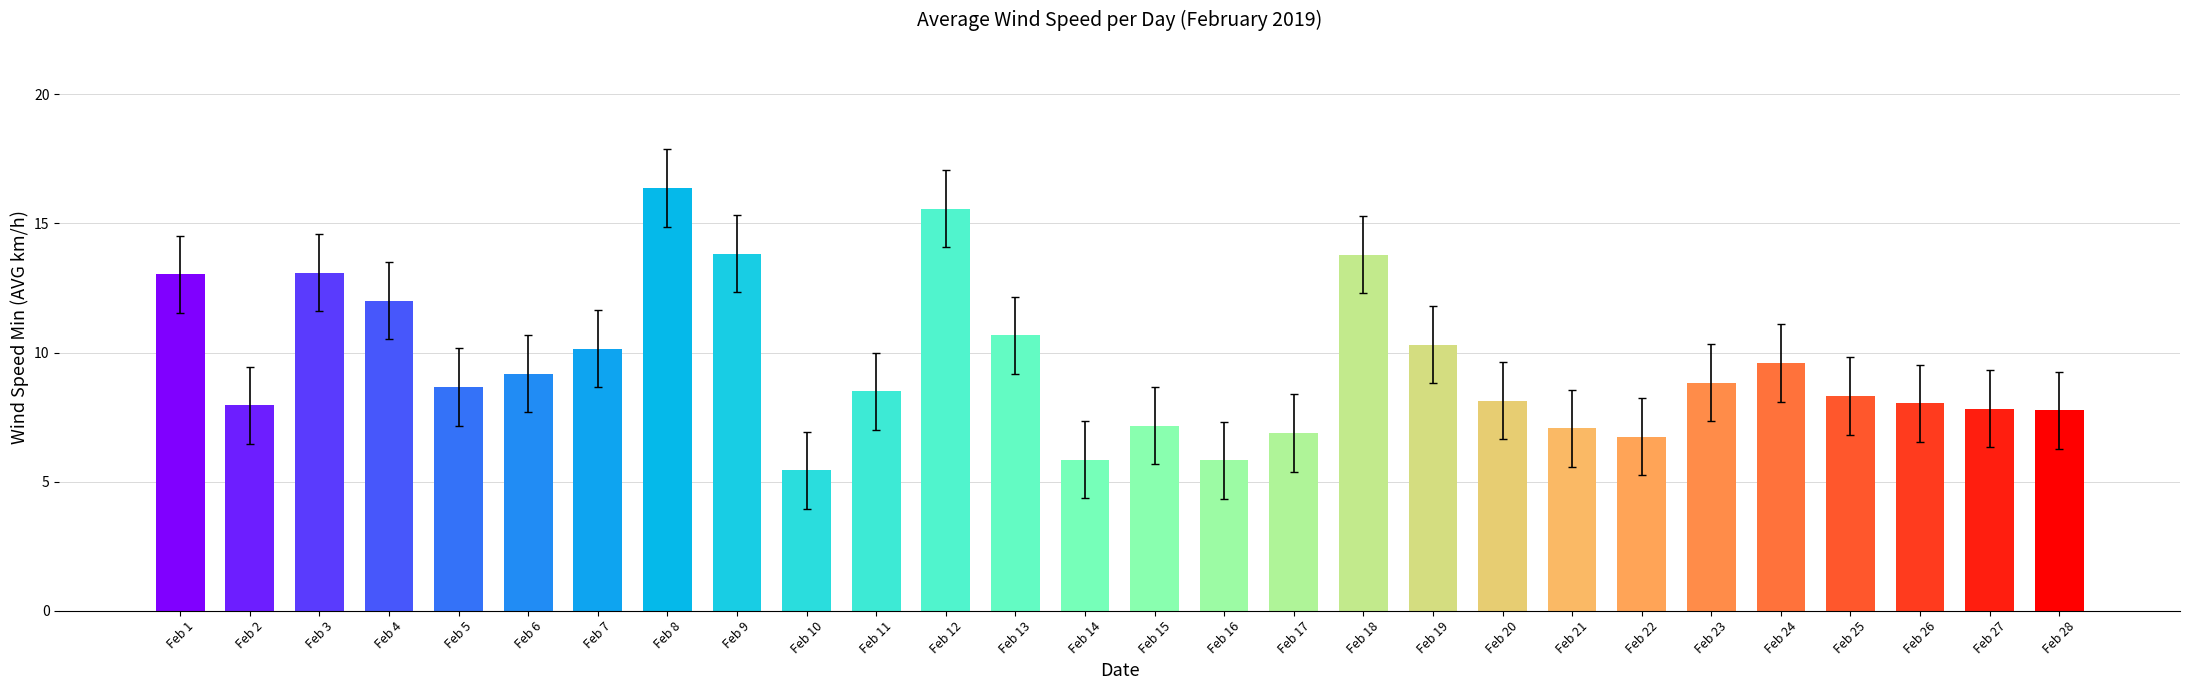

What is the greatest value displayed?

16.4